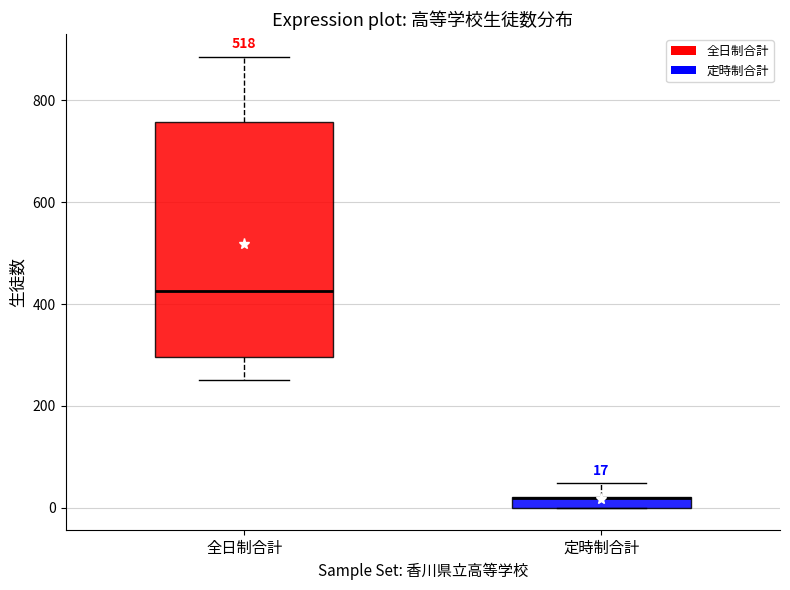

Comparing the boxes themselves (not the whiskers), which one is the tallest?

全日制合計